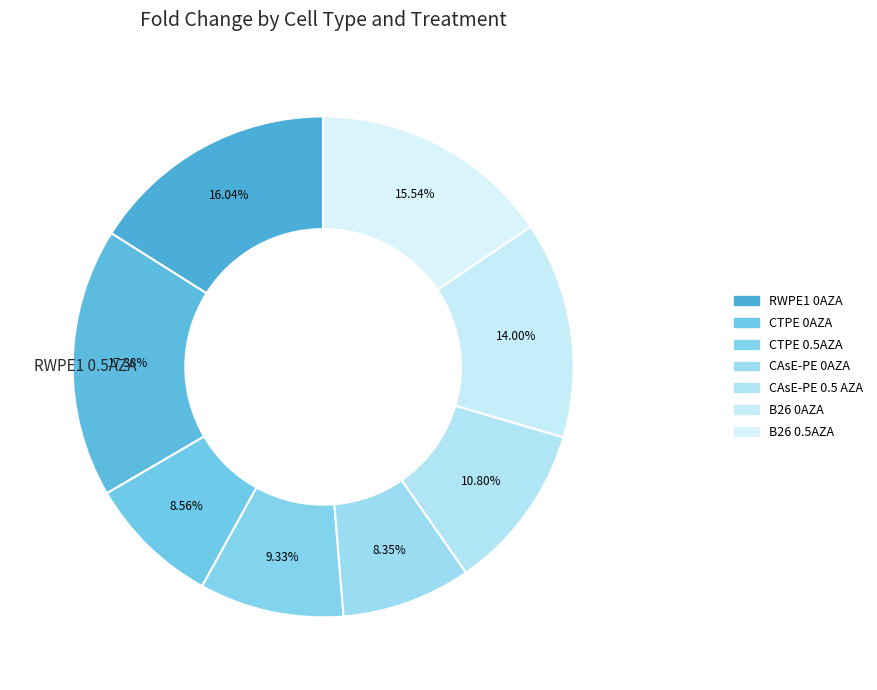

How many slices are in this pie chart?

8